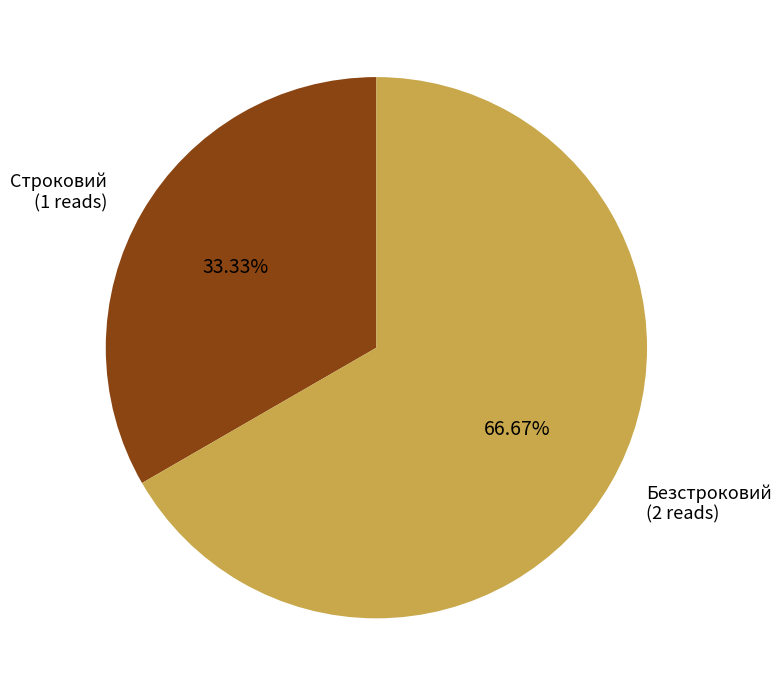

Which has a higher value, Строковий (1 reads) or Безстроковий (2 reads)?

Безстроковий (2 reads)